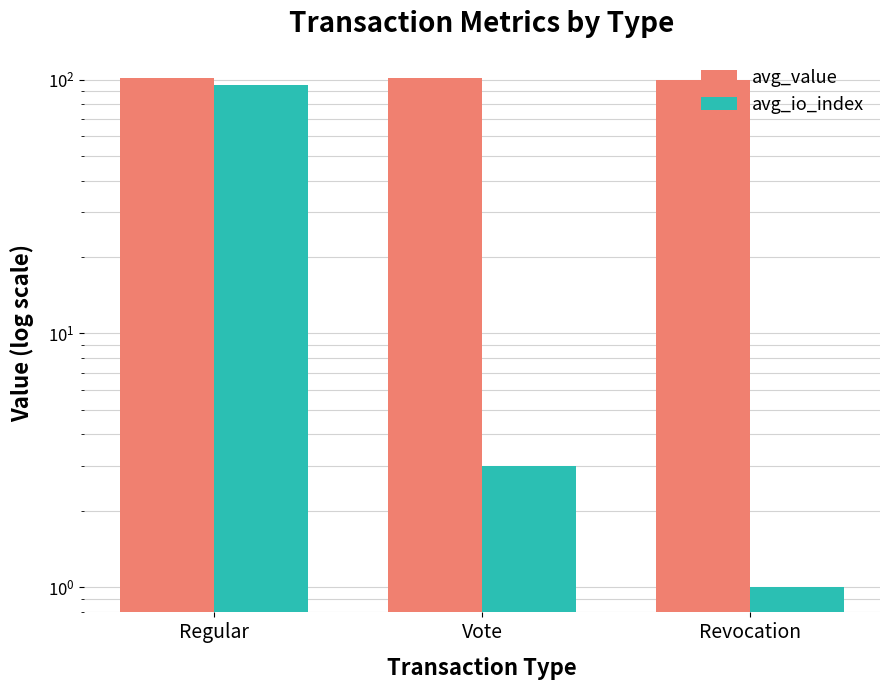

What is the difference between the highest and lowest values at Regular?

6.4